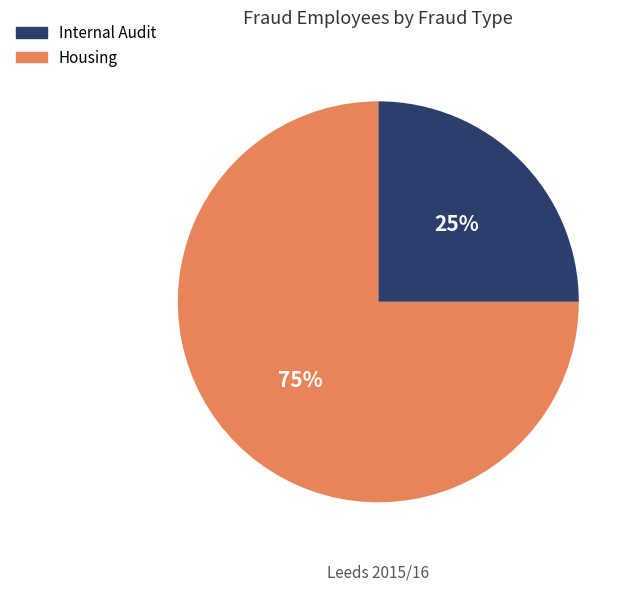

To the nearest percent, what is the average slice percentage?

50%